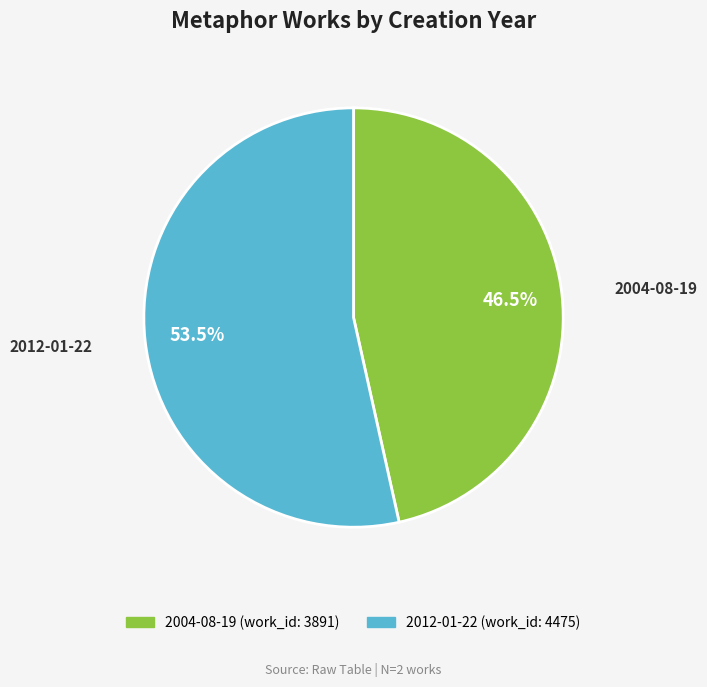

Is it true that 2004-08-19 is 39% of the pie?

False